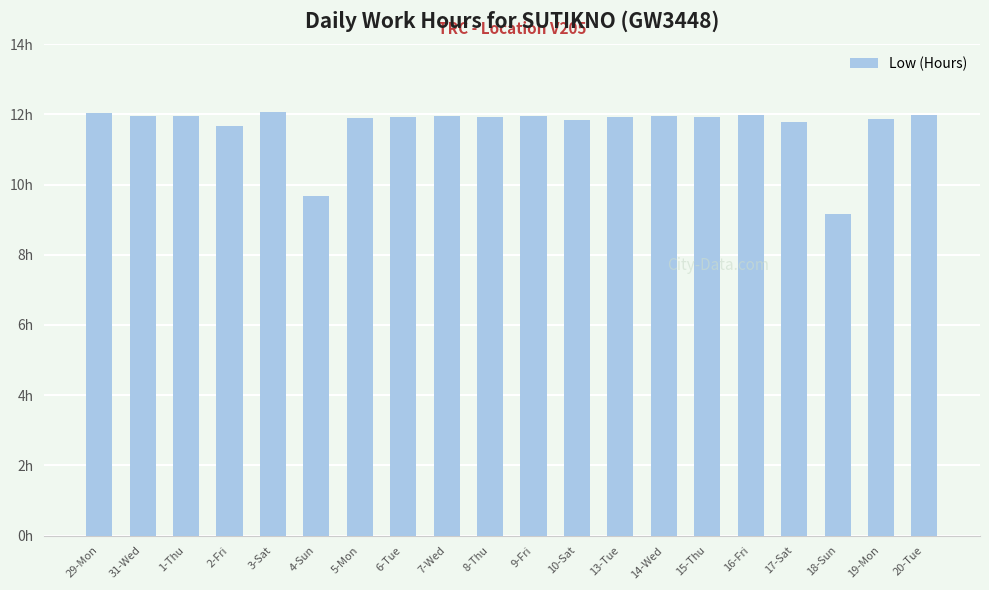

What is the label of the 14th bar from the left?

14-Wed